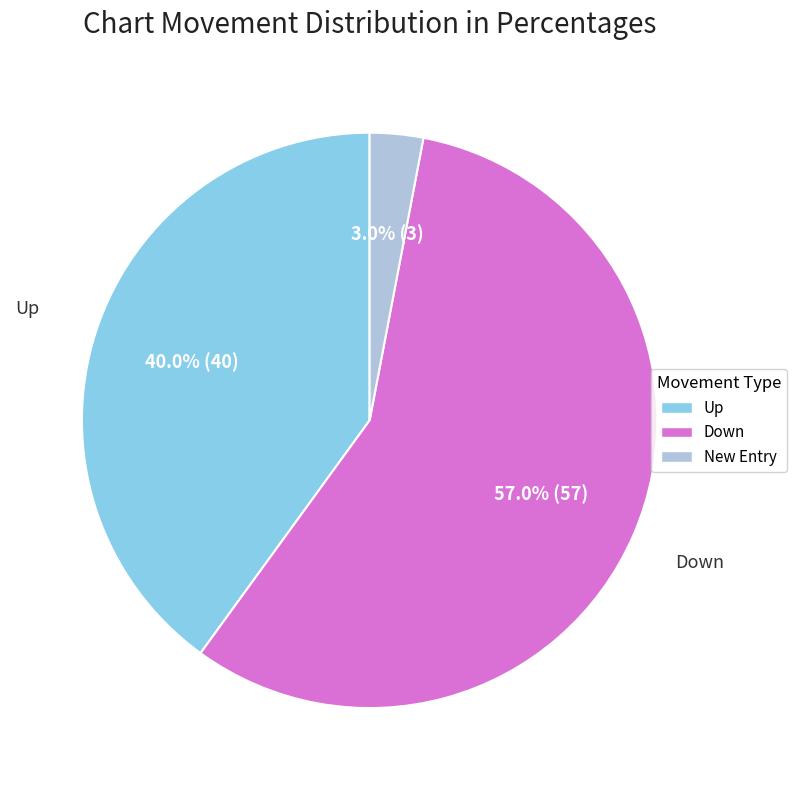

Rank the categories by value from highest to lowest.

Down, Up, New Entry